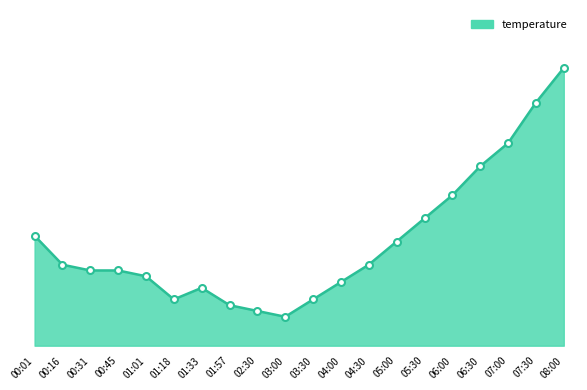

Does the chart display data point markers on the line(s)?

No